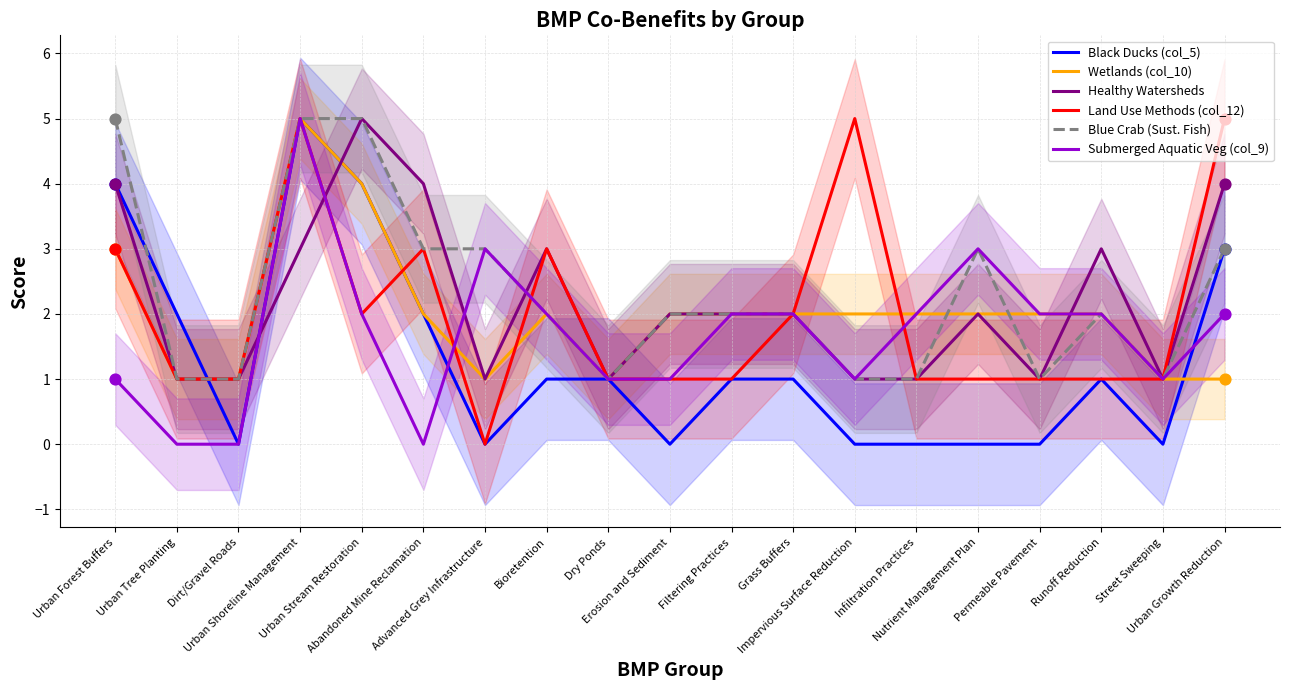

Which series reaches the minimum Y coordinate?

Black Ducks (col_5)